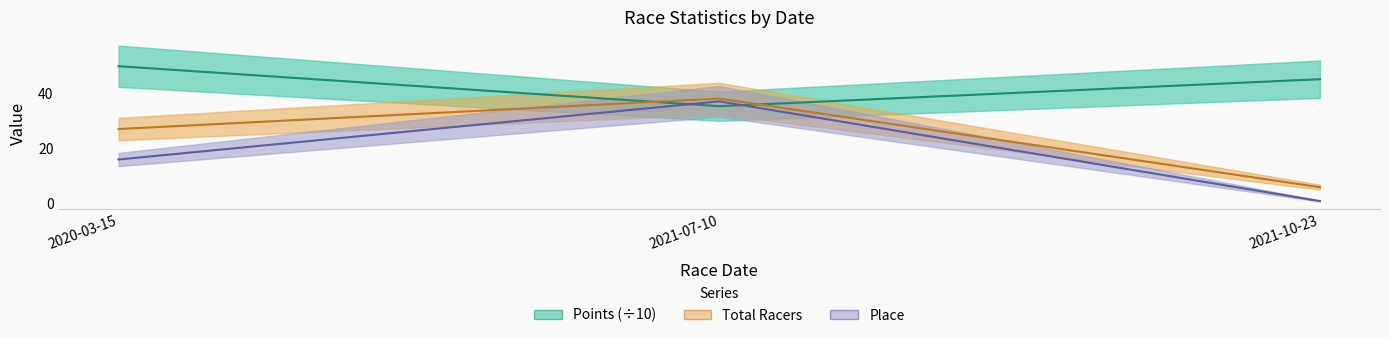

What is the highest value of the Total Racers series?

38.0